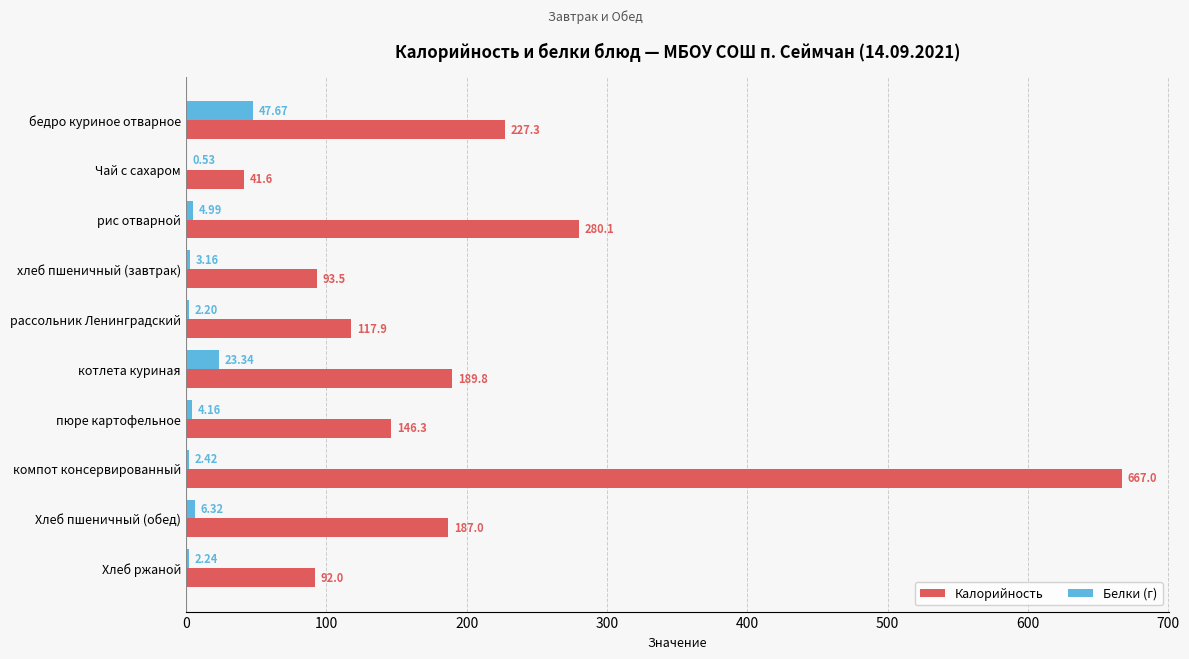

At which category is the sum across all series the highest?

компот консервированный